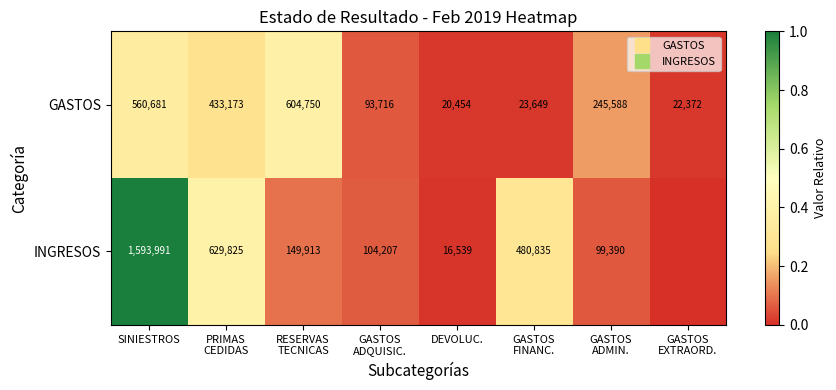

Is the value of GASTOS at SINIESTROS greater than the value of INGRESOS at RESERVAS TECNICAS?

Yes